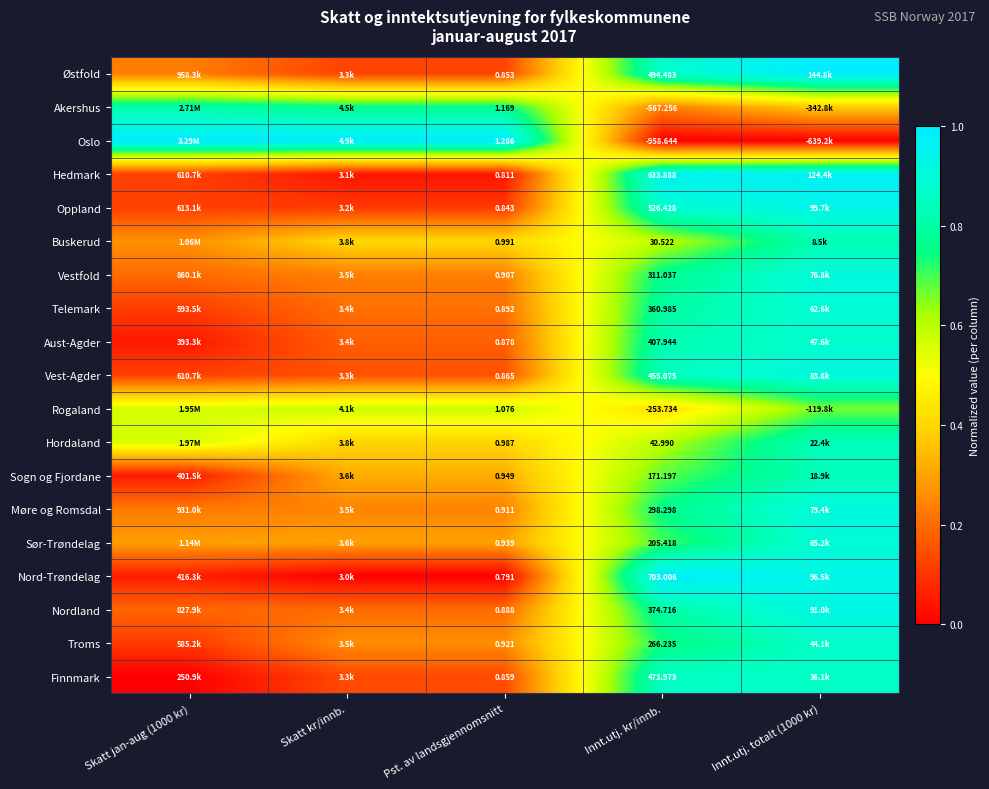

Is the value of Aust-Agder at Pst. av landsgjennomsnitt greater than the value of Vestfold at Innt.utj. kr/innb.?

No